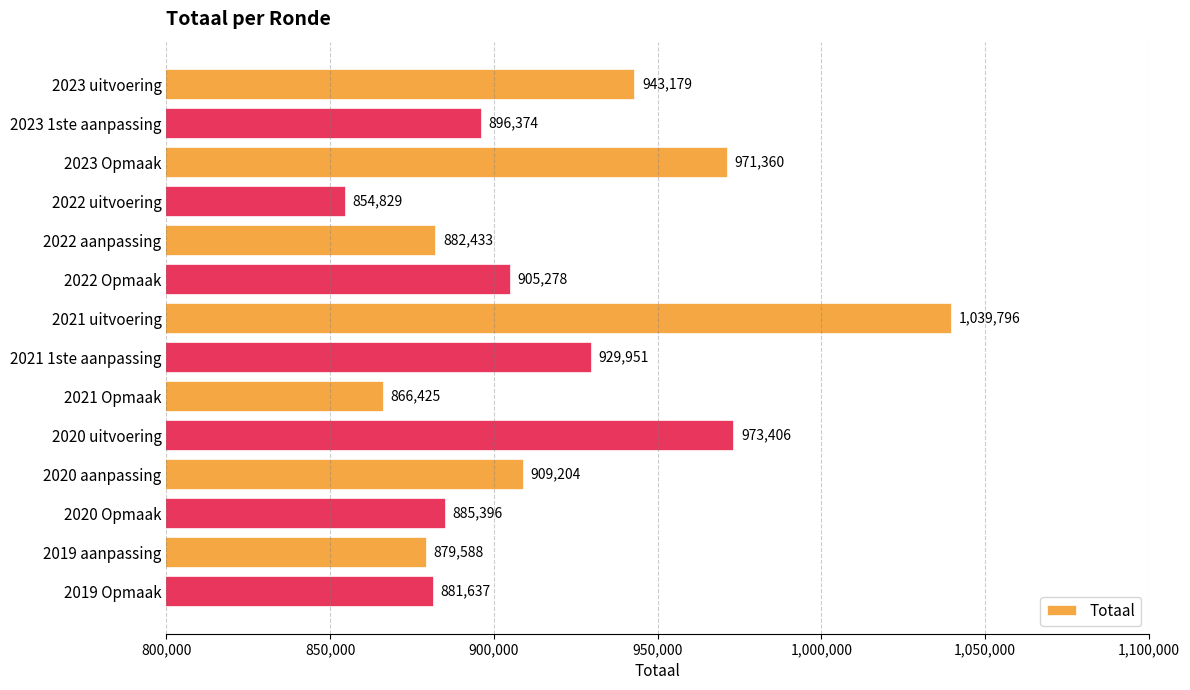

List the labels in order of value, largest first.

2021 uitvoering, 2020 uitvoering, 2023 Opmaak, 2023 uitvoering, 2021 1ste aanpassing, 2020 aanpassing, 2022 Opmaak, 2023 1ste aanpassing, 2020 Opmaak, 2022 aanpassing, 2019 Opmaak, 2019 aanpassing, 2021 Opmaak, 2022 uitvoering